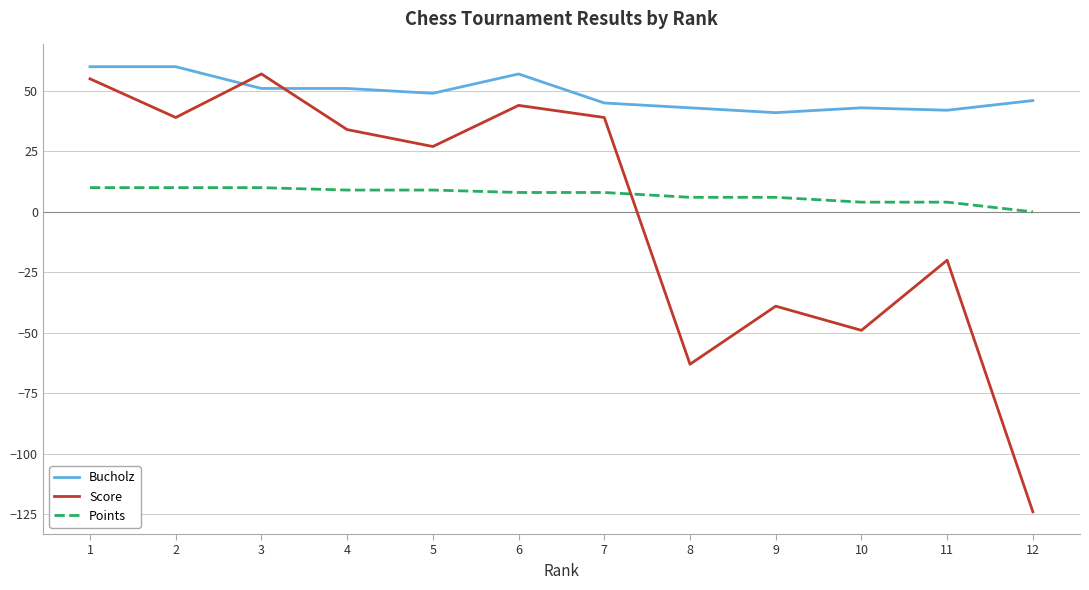

What is the lowest value of the Score series?

-124